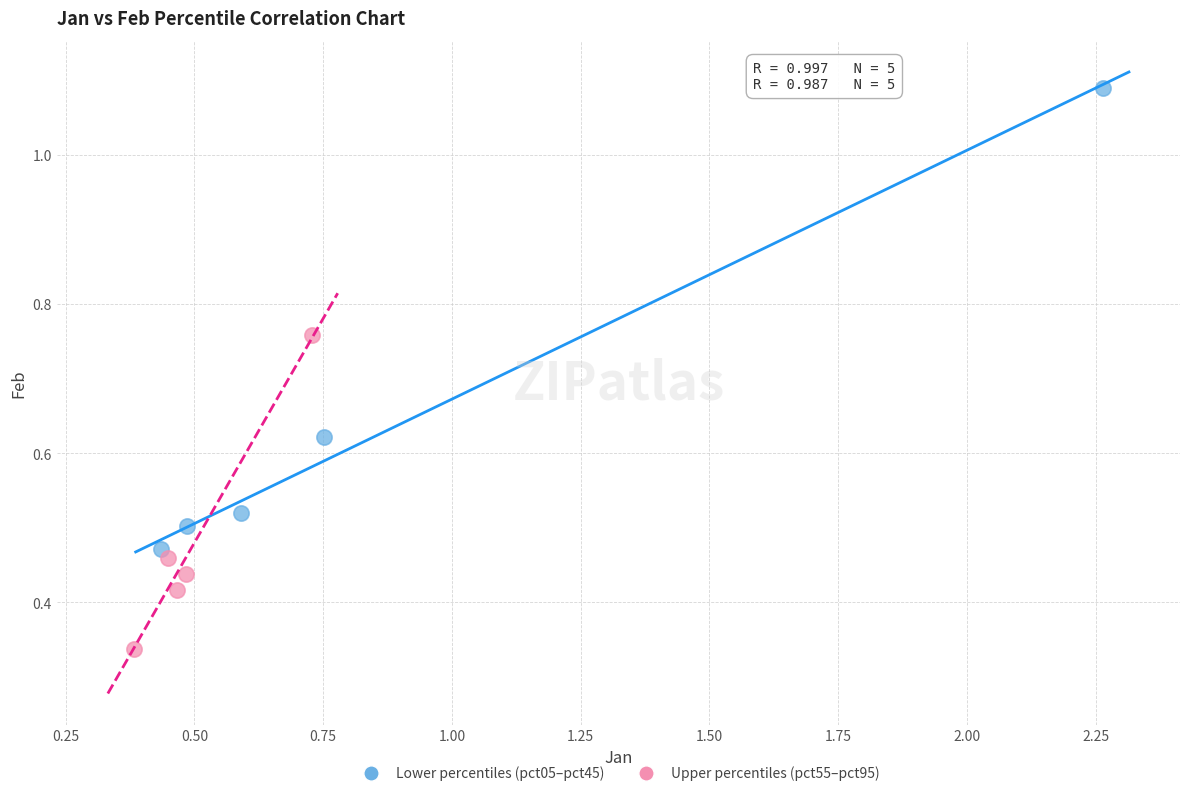

Which series reaches the minimum Y coordinate?

Upper percentiles (pct55–pct95)